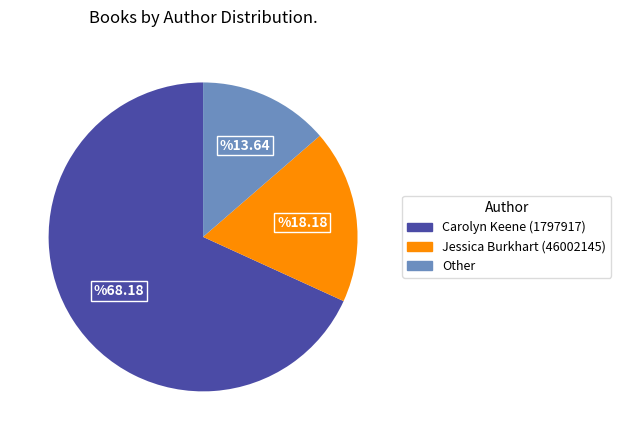

The Carolyn Keene (1797917) slice represents 90% of the pie. True or false?

False